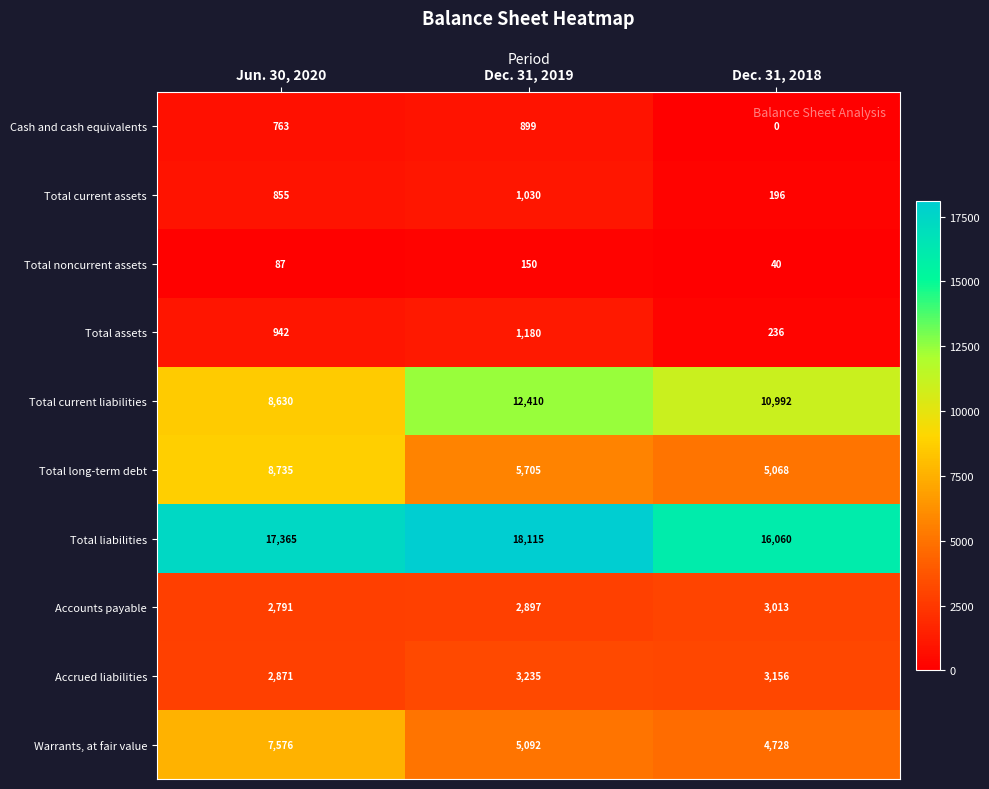

Reading right to left, transcribe all the data shown in this chart.

Cash and cash equivalents: Dec. 31, 2018=0	Dec. 31, 2019=899	Jun. 30, 2020=763
Total current assets: Dec. 31, 2018=196	Dec. 31, 2019=1030	Jun. 30, 2020=855
Total noncurrent assets: Dec. 31, 2018=40	Dec. 31, 2019=150	Jun. 30, 2020=87
Total assets: Dec. 31, 2018=236	Dec. 31, 2019=1180	Jun. 30, 2020=942
Total current liabilities: Dec. 31, 2018=10992	Dec. 31, 2019=12410	Jun. 30, 2020=8630
Total long-term debt: Dec. 31, 2018=5068	Dec. 31, 2019=5705	Jun. 30, 2020=8735
Total liabilities: Dec. 31, 2018=16060	Dec. 31, 2019=18115	Jun. 30, 2020=17365
Accounts payable: Dec. 31, 2018=3013	Dec. 31, 2019=2897	Jun. 30, 2020=2791
Accrued liabilities: Dec. 31, 2018=3156	Dec. 31, 2019=3235	Jun. 30, 2020=2871
Warrants, at fair value: Dec. 31, 2018=4728	Dec. 31, 2019=5092	Jun. 30, 2020=7576